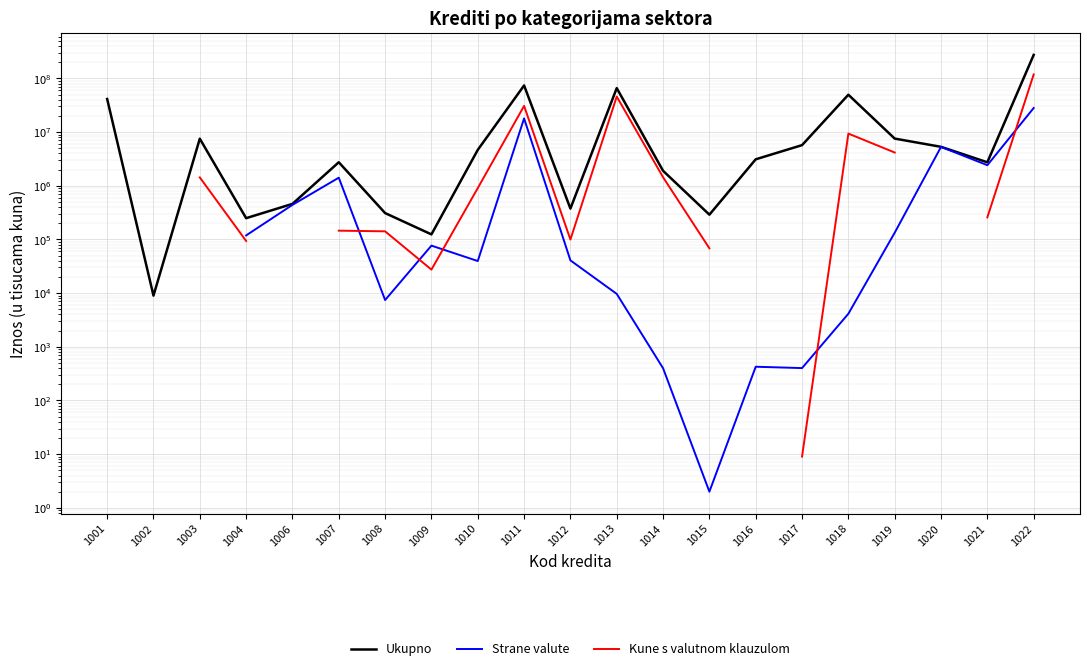

What are all the series names shown in the legend?

Ukupno, Strane valute, Kune s valutnom klauzulom